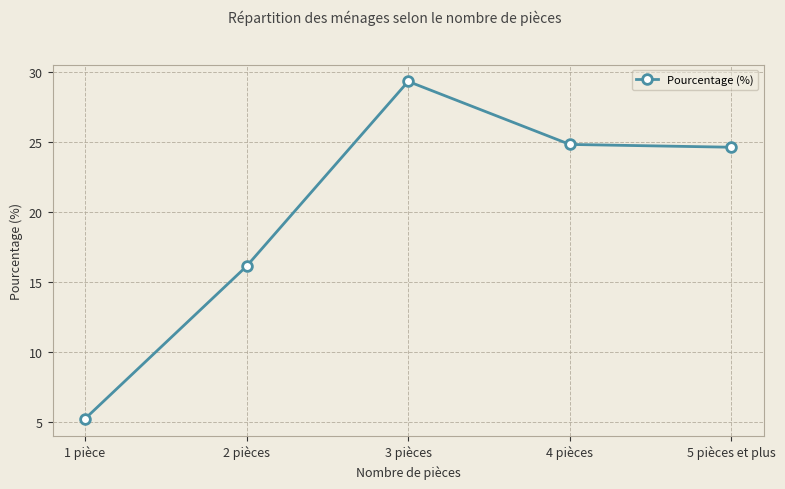

True or false: the data shows 5.2 at 1 pièce.

True